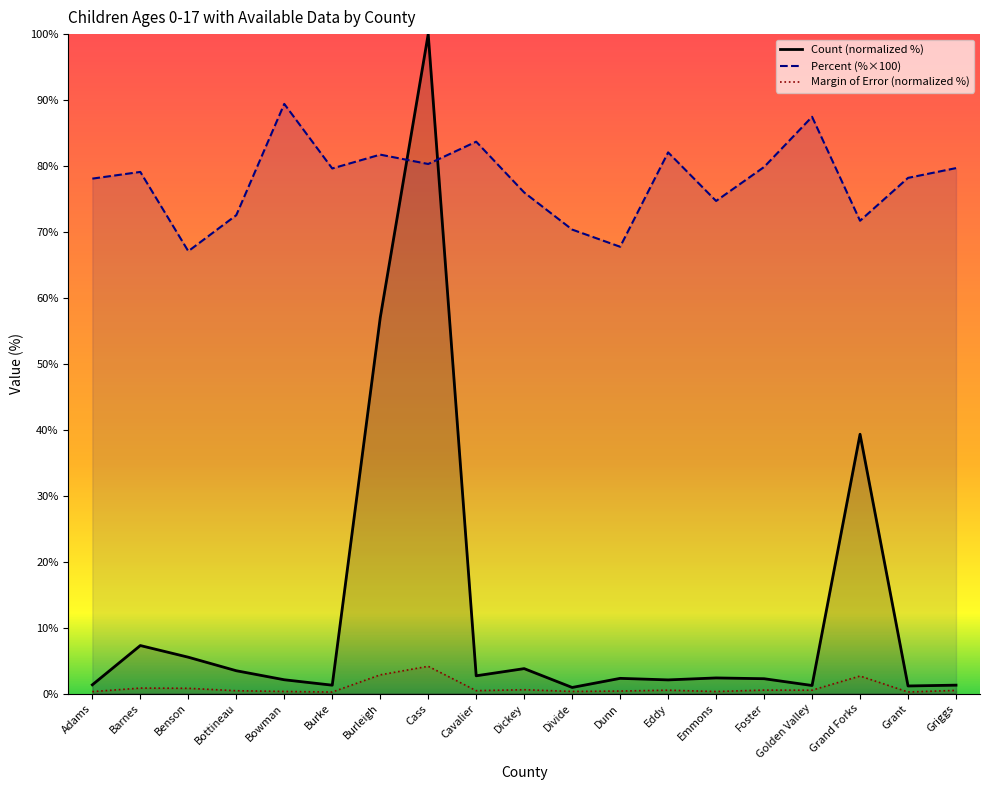

What is the label of the 11th point from the right?

Cavalier